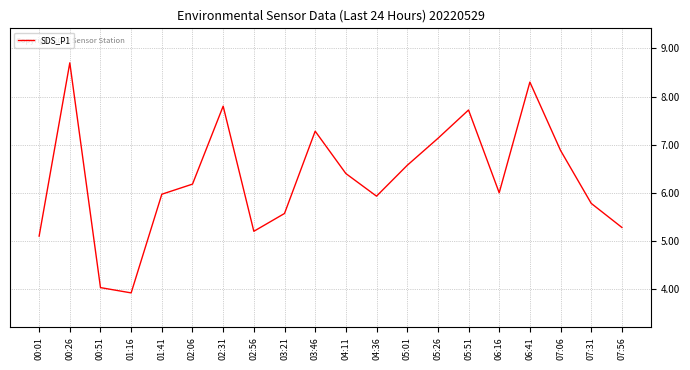

True or false: the data shows 5.2 at 00:26.

False